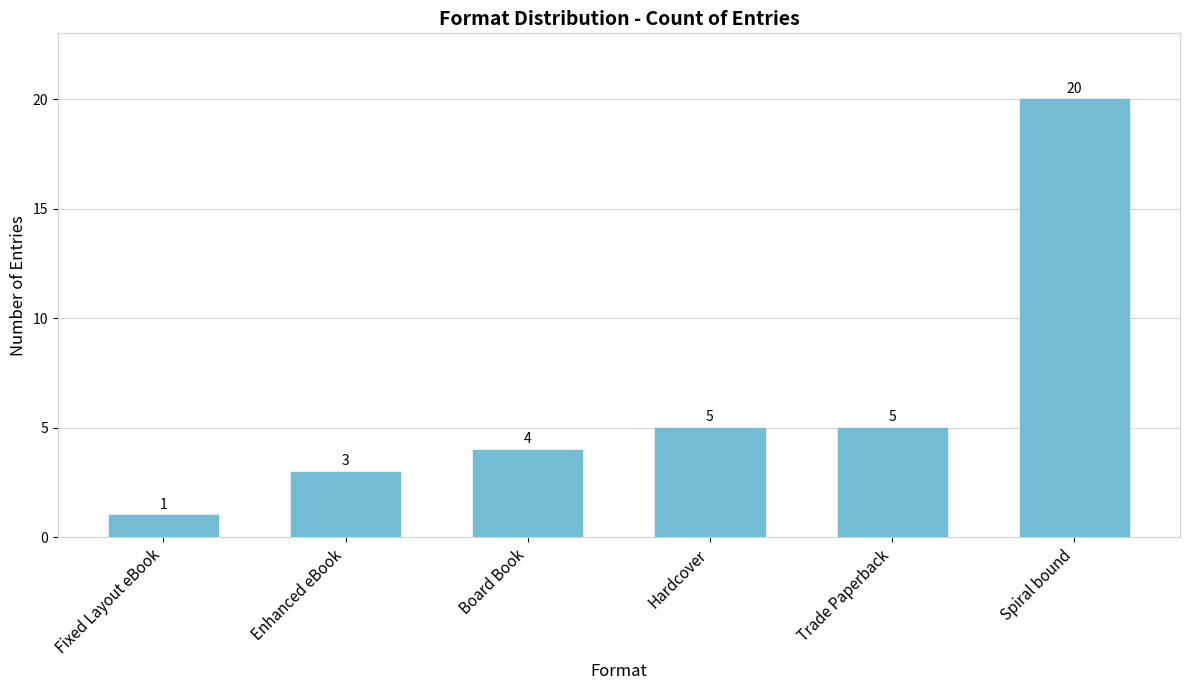

Reading right to left, transcribe all the data shown in this chart.

20	5	5	4	3	1